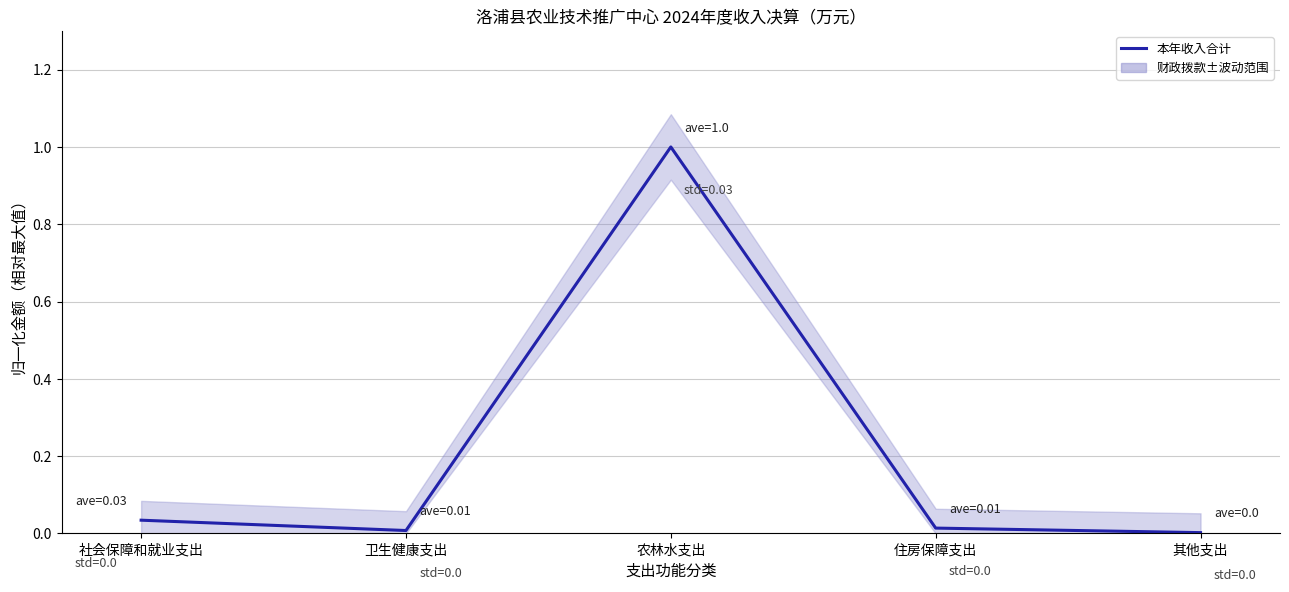

How many interior local valleys (lower than both neighbors) does the data have?

1